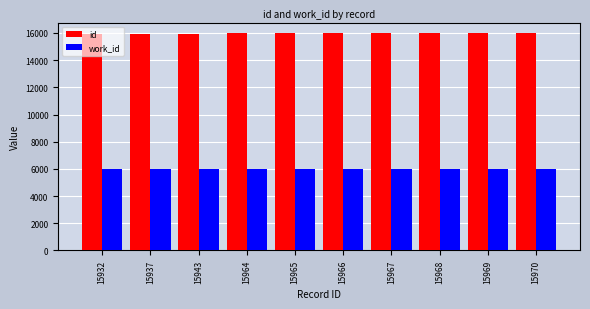

Count the number of data series in this chart.

2